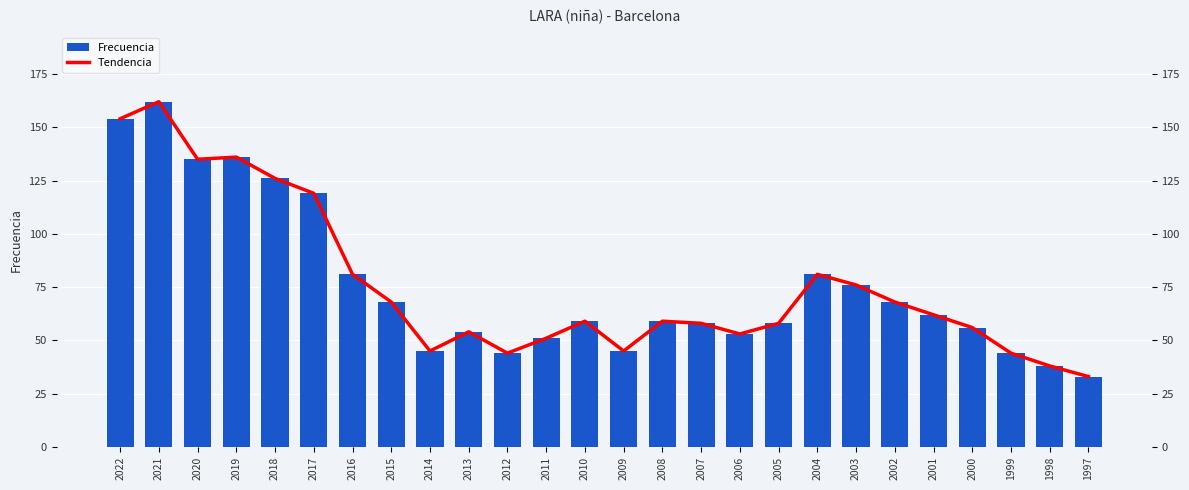

Are the bars grouped side by side (vs. stacked)?

Yes